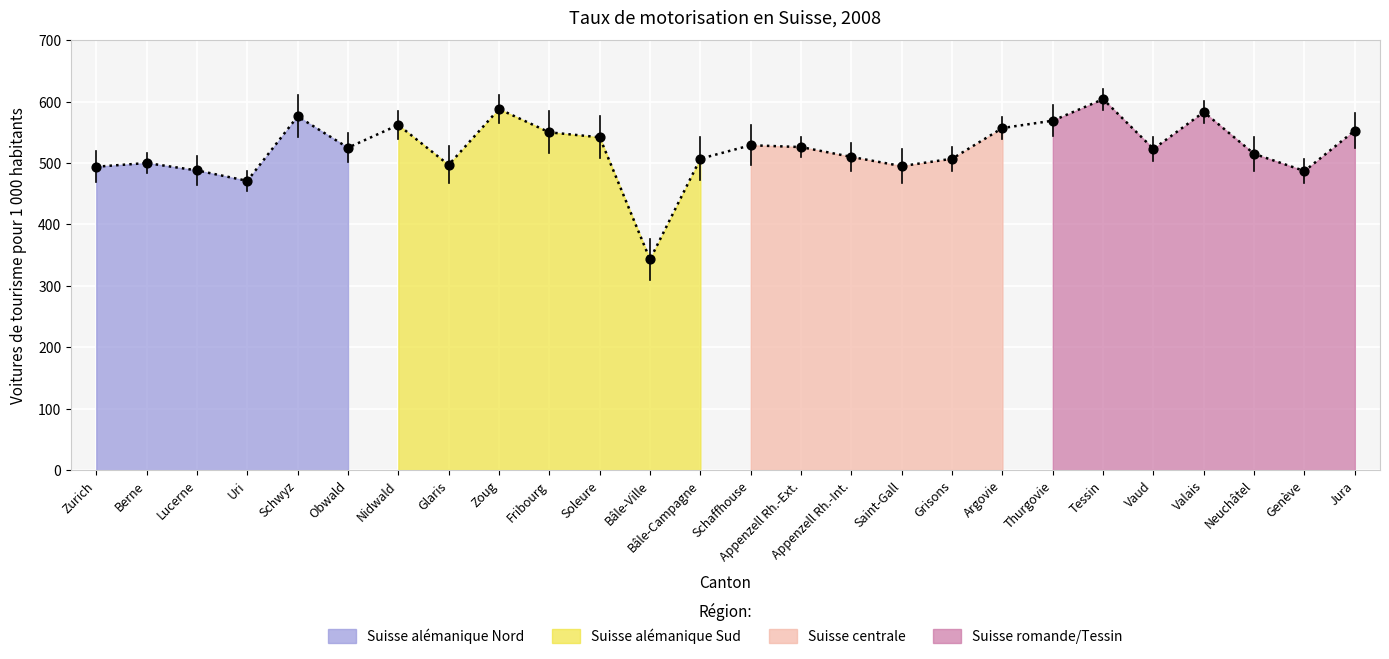

What is the change in value from Bâle-Campagne to Jura?

+46